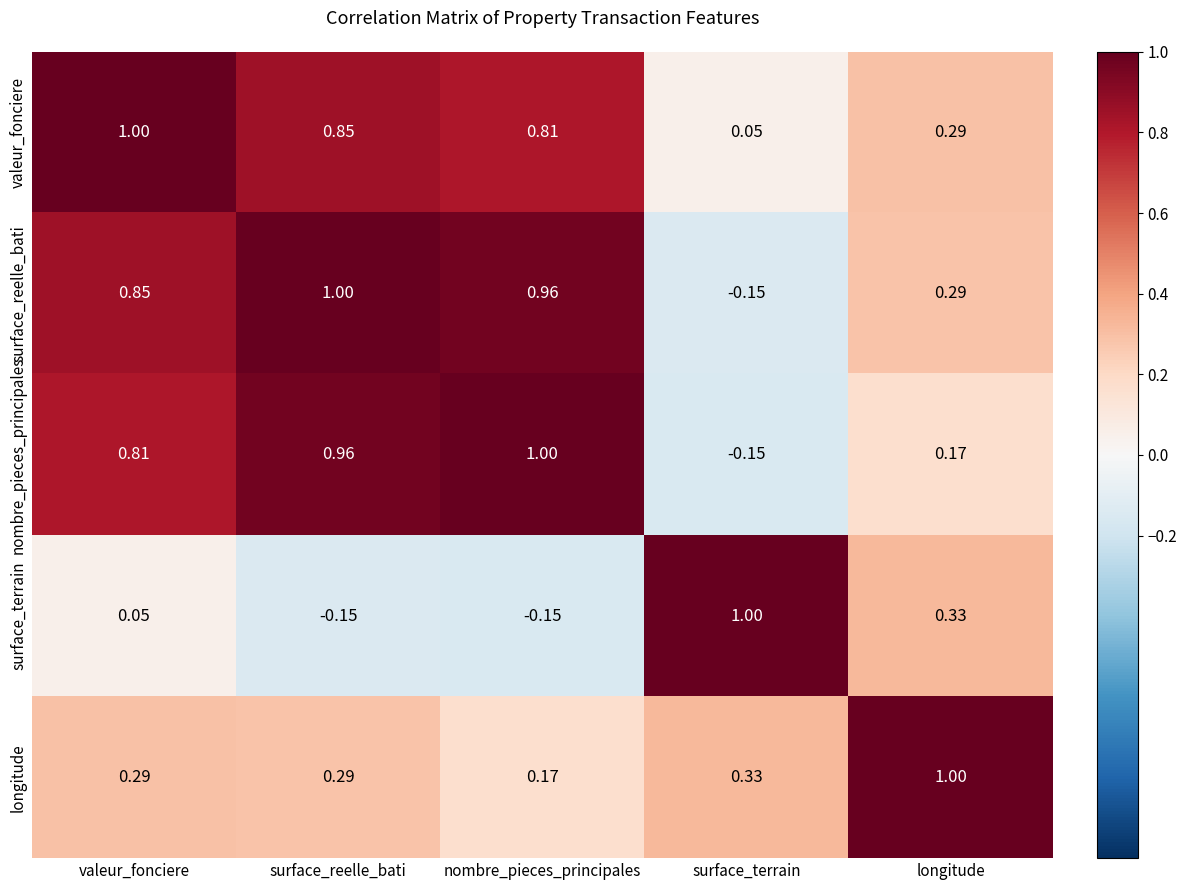

At how many categories does at least one series exceed 0?

5